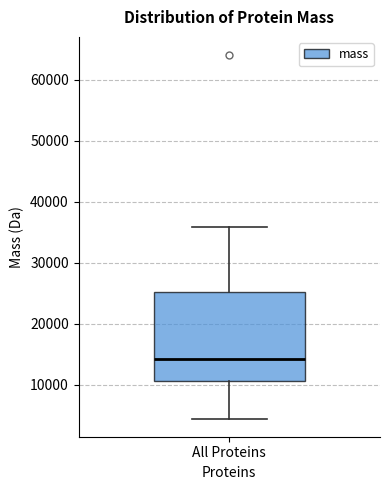

Read this box plot against the y-axis: the position of the median line, the range covered by the box, and the ends of both whiskers. The values are not printed on the chart, so give them approximately, as read against the axis.

median 14000, box 11000 to 25000, whiskers 4000 to 36000